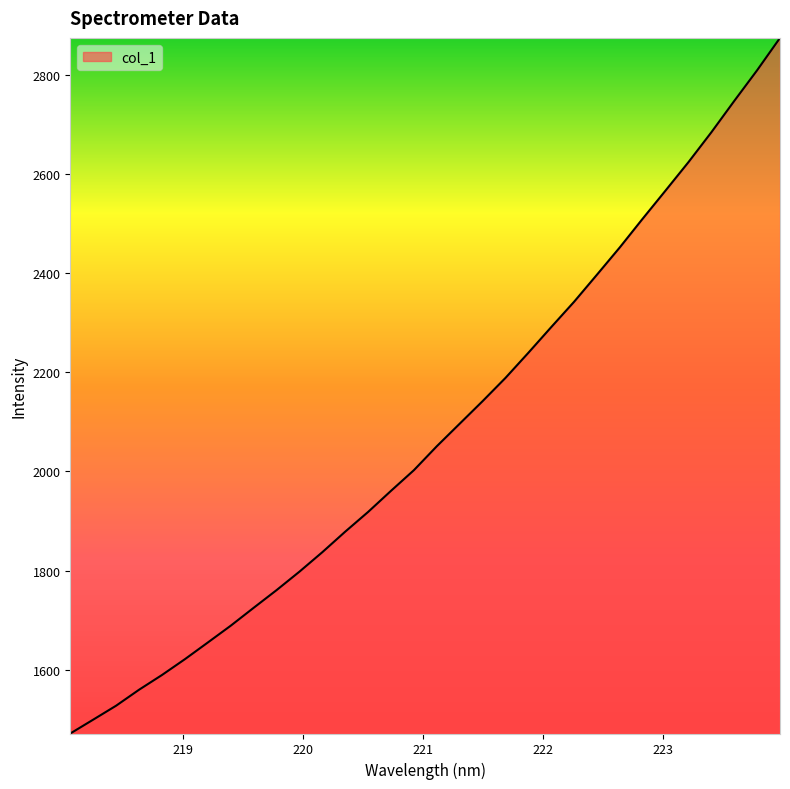

What is the difference between the maximum and minimum values?

1402.4